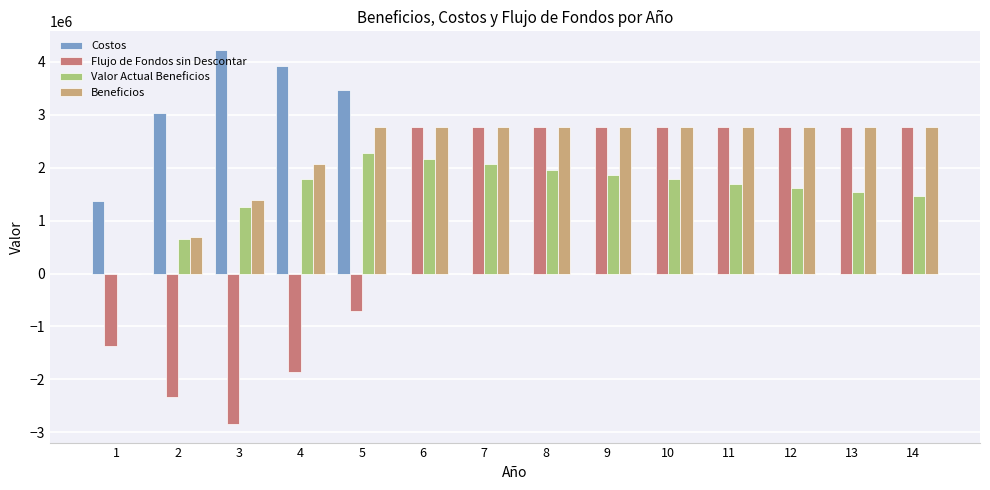

What is the greatest value displayed?

4218000.0